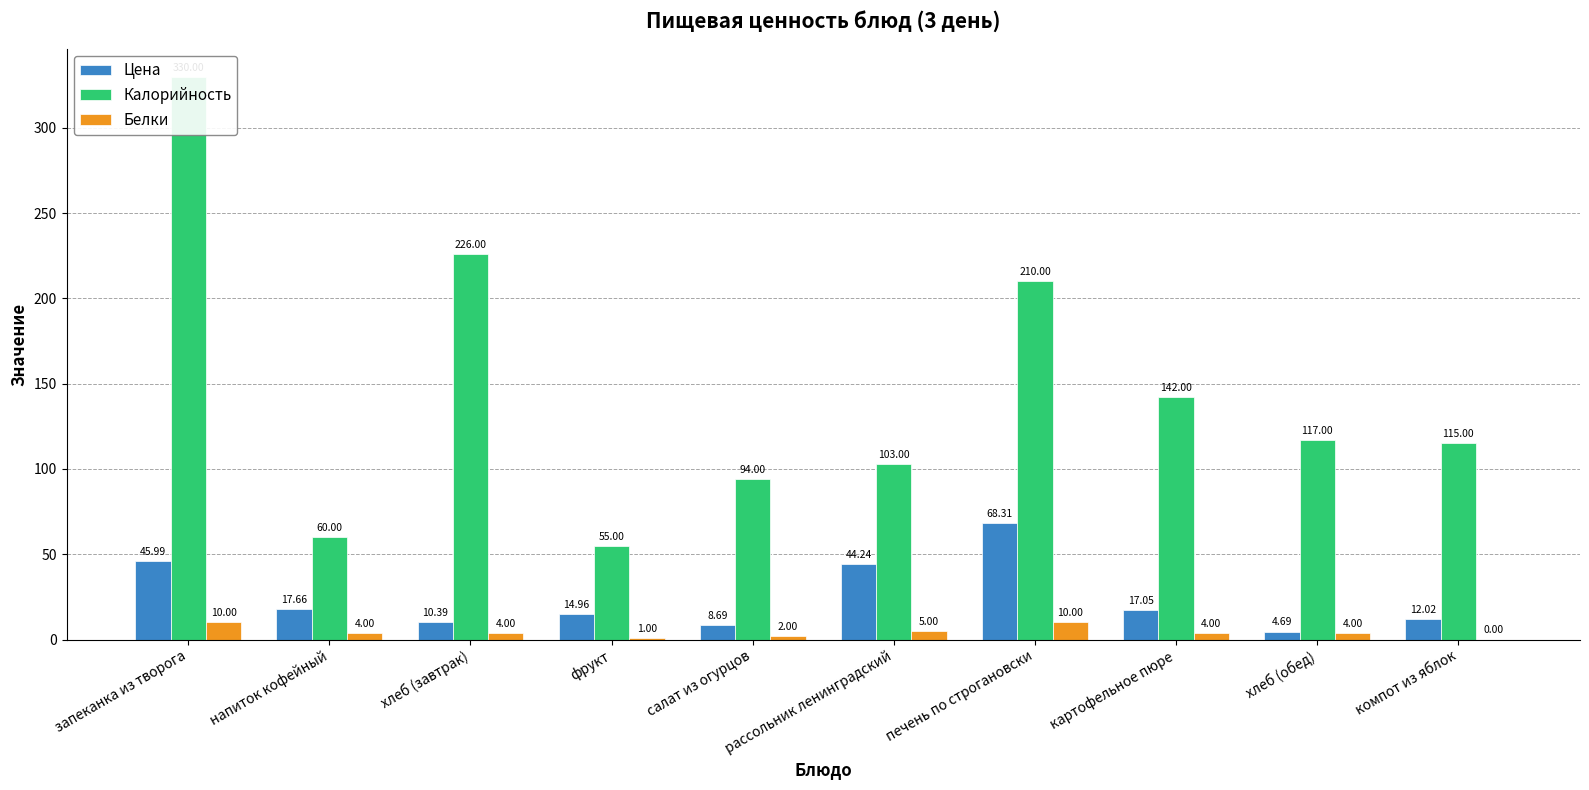

What is the approximate value of Белки at фрукт?

1.0